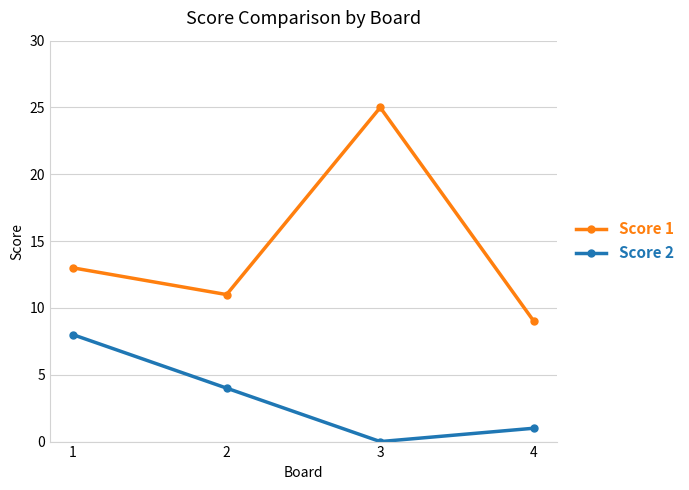

What are all the series names shown in the legend?

Score 1, Score 2